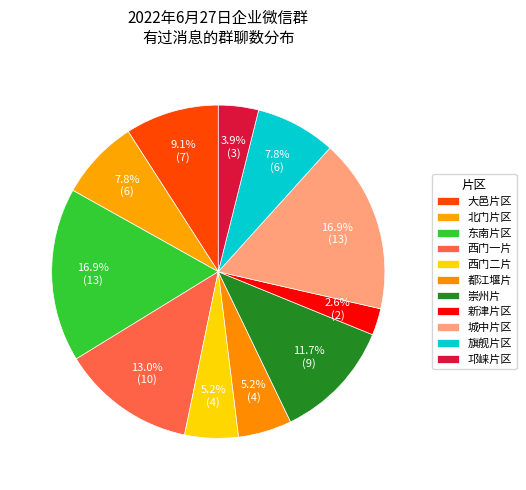

Does any single category account for the majority?

No